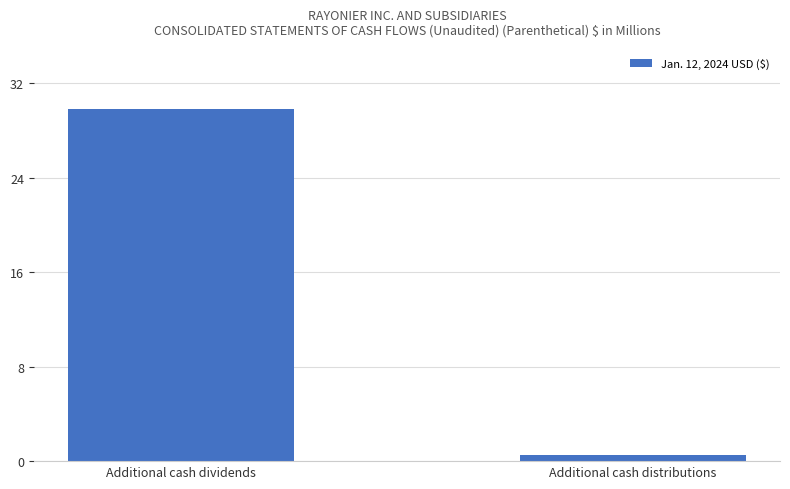

What is the greatest value displayed?

29.8